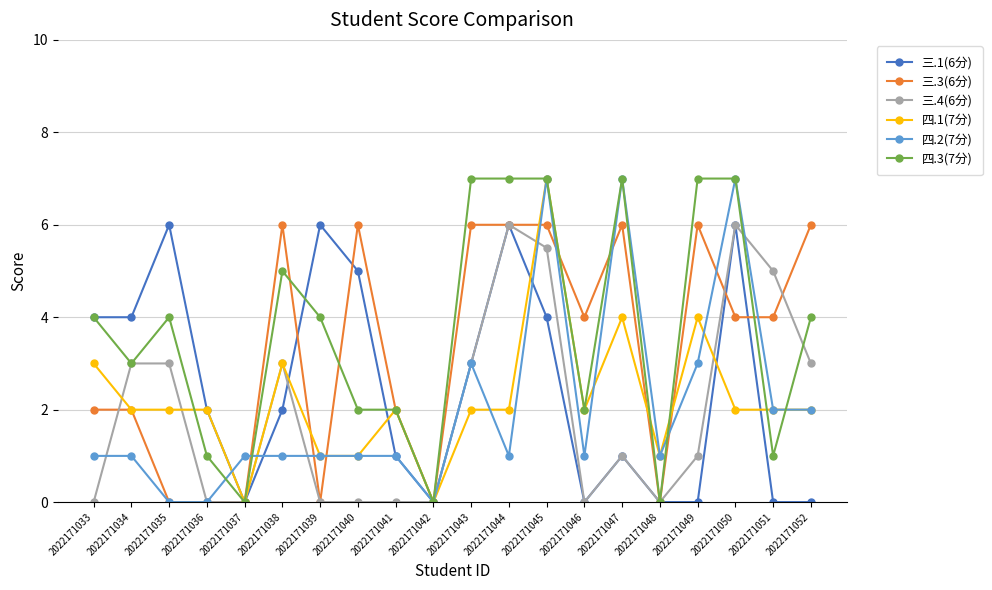

The 三.1(6分) series shows 3.4 at 2022171035. True or false?

False